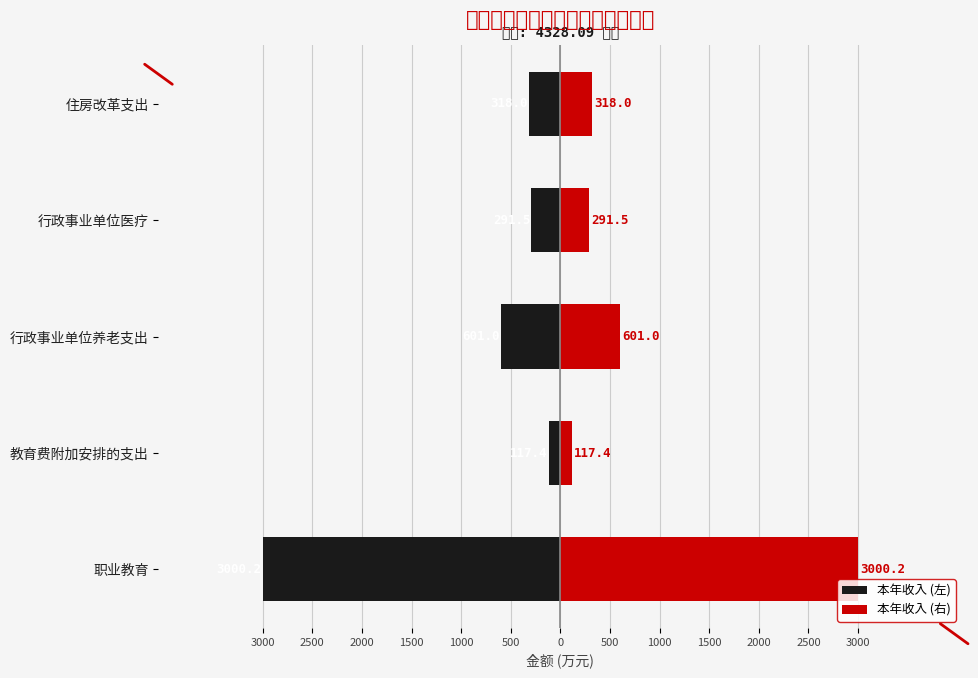

The 本年收入 (右) series shows 5282.2 at 职业教育. True or false?

False